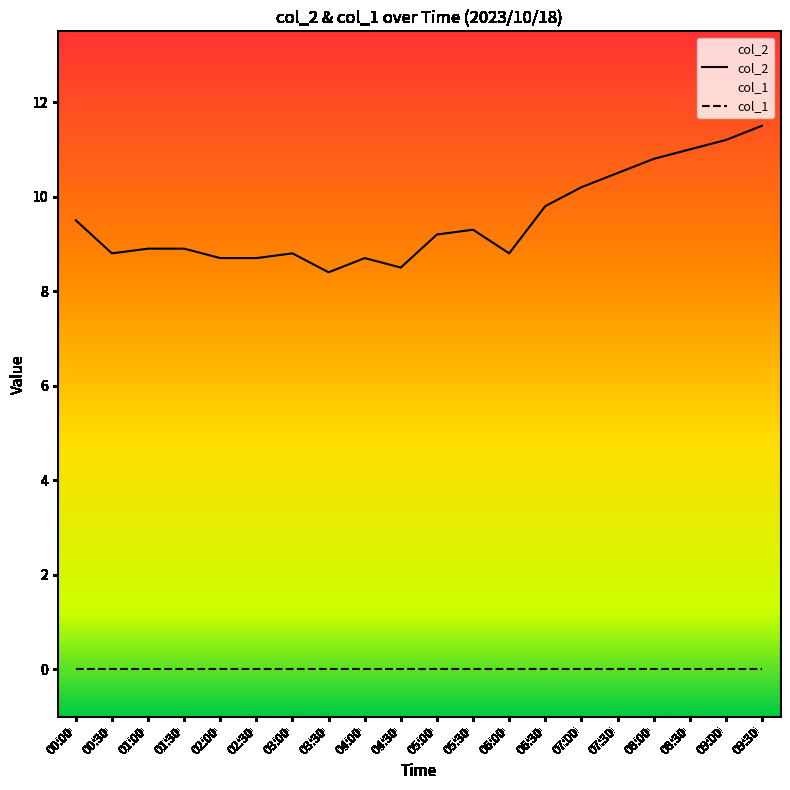

Reading left to right, what are all the values shown in this chart?

00:00=9.5	00:30=8.8	01:00=8.9	01:30=8.9	02:00=8.7	02:30=8.7	03:00=8.8	03:30=8.4	04:00=8.7	04:30=8.5	05:00=9.2	05:30=9.3	06:00=8.8	06:30=9.8	07:00=10.2	07:30=10.5	08:00=10.8	08:30=11.0	09:00=11.2	09:30=11.5